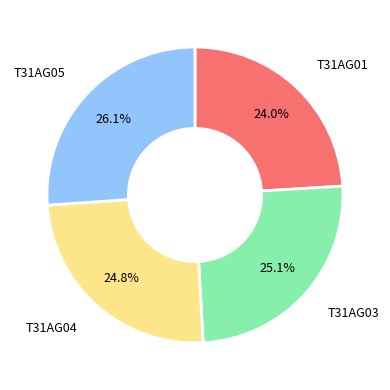

Does any single category account for the majority?

No